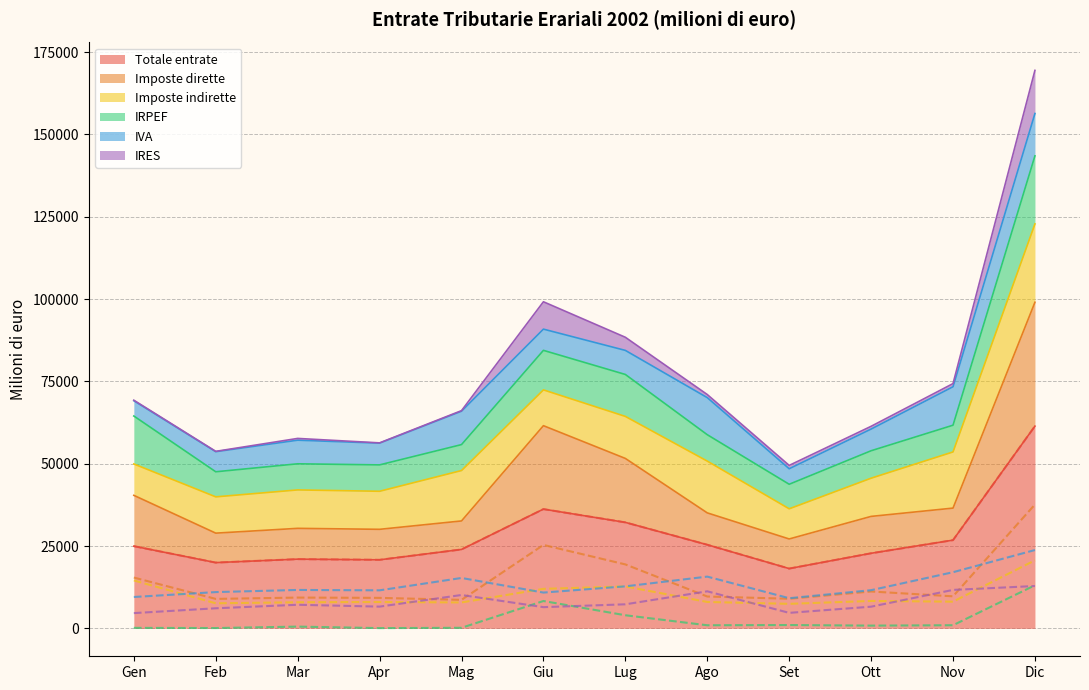

Between Mar and Set, which series saw the biggest shift?

Totale entrate